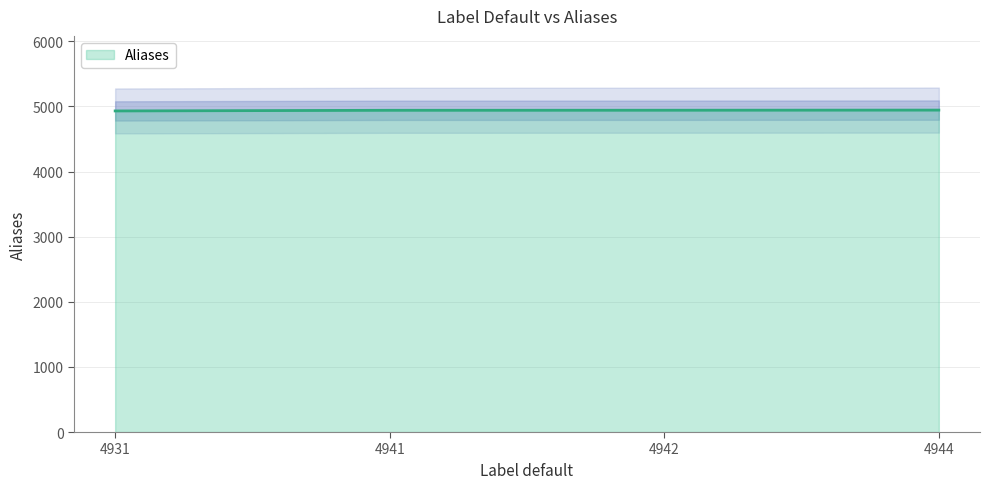

What is the change in value from 4931 to 4941?

+10